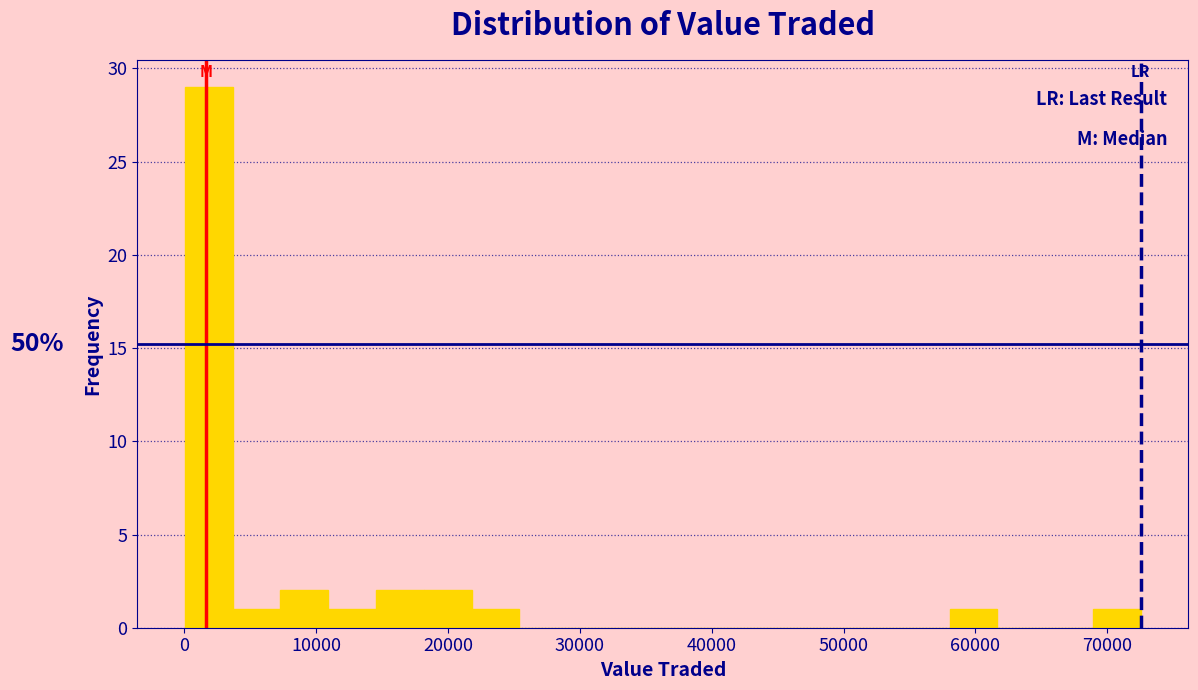

Around what value on the x-axis is the tallest bar? Give the approximate position of its centre, as read against the axis.

2000